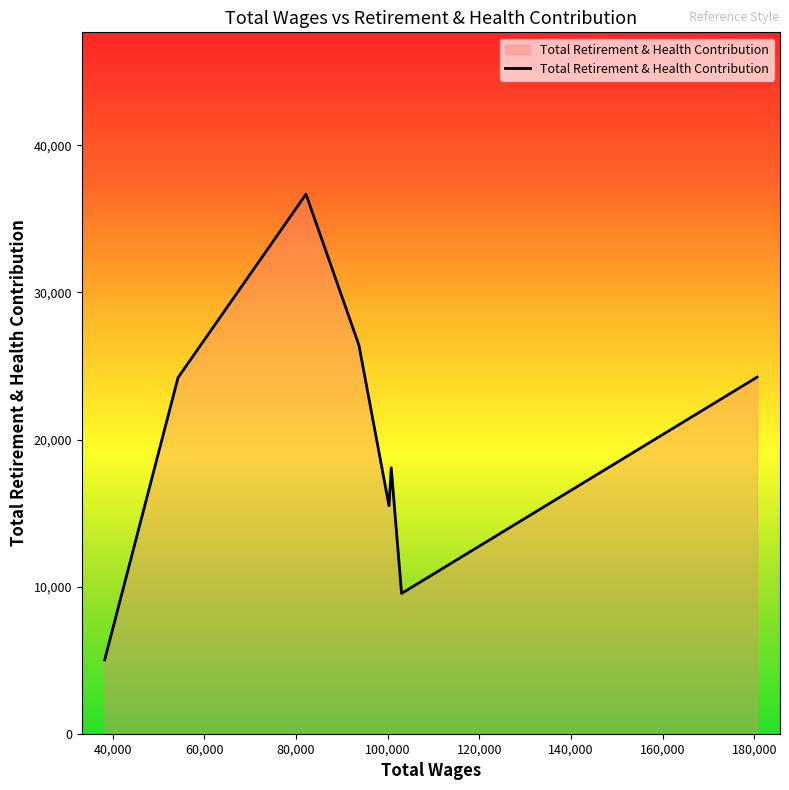

What is the smallest value displayed?

5029